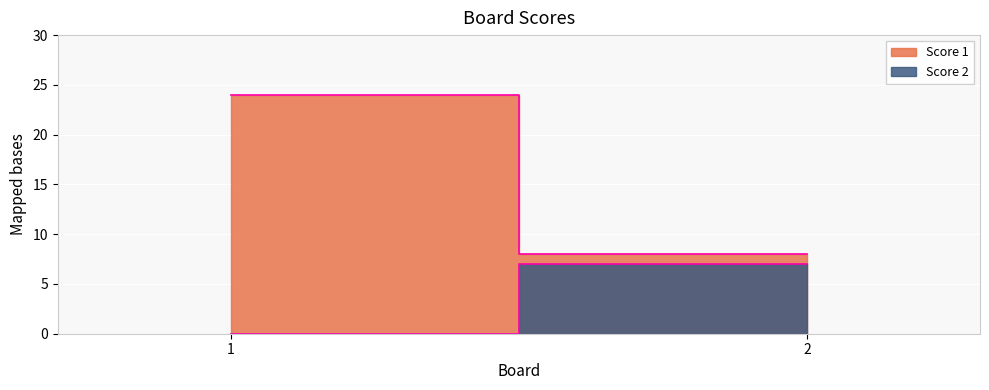

What is the total value across all series at 2?

15